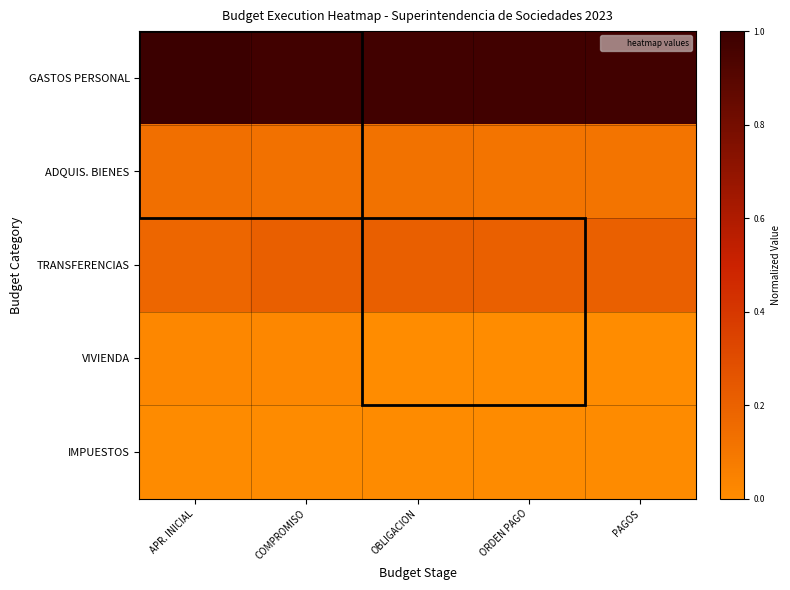

Reading left to right, what are all the values shown in this chart?

GASTOS PERSONAL: APR. INICIAL=1.0	COMPROMISO=1.0	OBLIGACION=1.0	ORDEN PAGO=1.0	PAGOS=1.0
ADQUIS. BIENES: APR. INICIAL=0.1	COMPROMISO=0.1	OBLIGACION=0.1	ORDEN PAGO=0.1	PAGOS=0.1
TRANSFERENCIAS: APR. INICIAL=0.2	COMPROMISO=0.2	OBLIGACION=0.2	ORDEN PAGO=0.2	PAGOS=0.2
VIVIENDA: APR. INICIAL=0.0	COMPROMISO=0.0	OBLIGACION=0.0	ORDEN PAGO=0.0	PAGOS=0.0
IMPUESTOS: APR. INICIAL=0.0	COMPROMISO=0.0	OBLIGACION=0.0	ORDEN PAGO=0.0	PAGOS=0.0